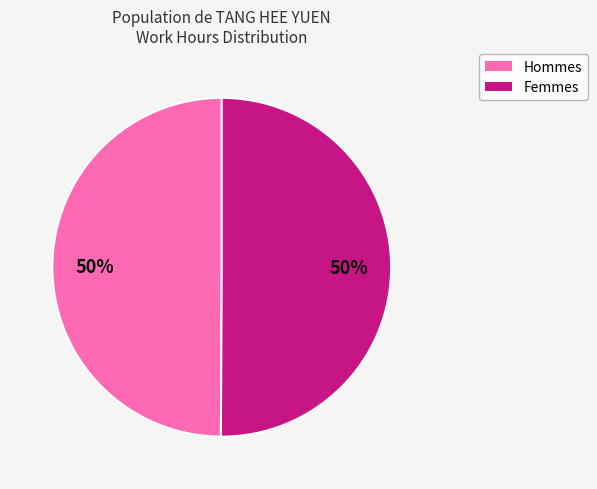

To the nearest percent, what percentage of the pie is Femmes?

50%